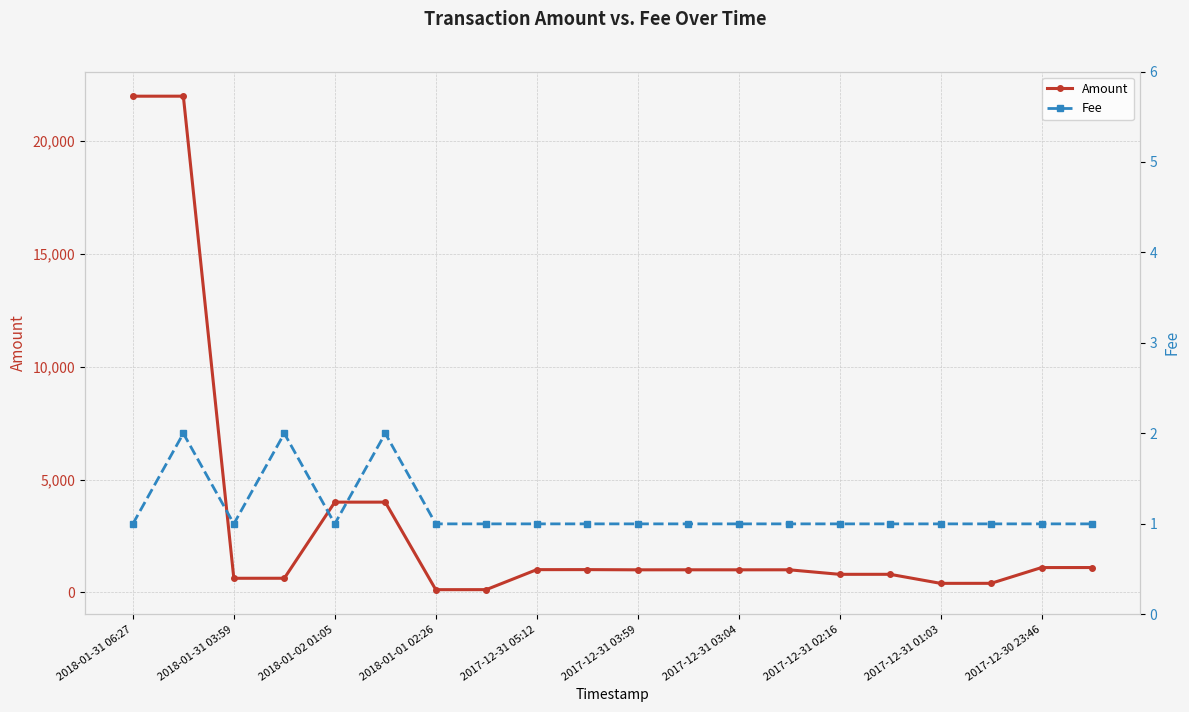

Rank the series by their average value, from highest to lowest.

Amount, Fee